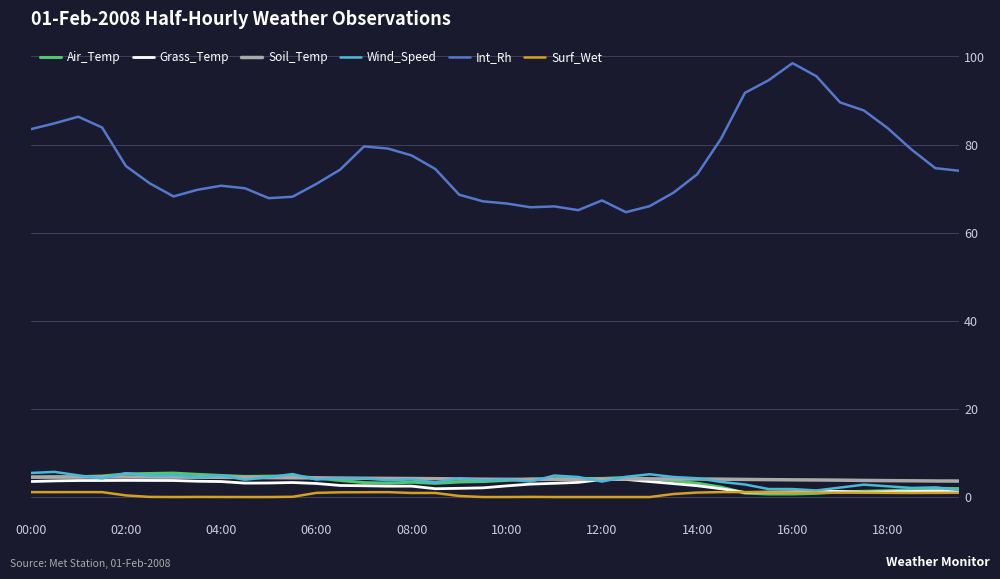

True or false: Int_Rh and Air_Temp intersect in this chart.

False